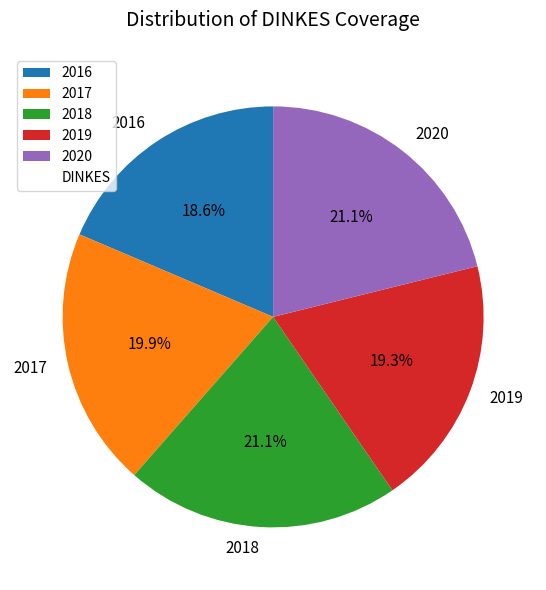

What portion of the pie excludes 2017?

80.1%